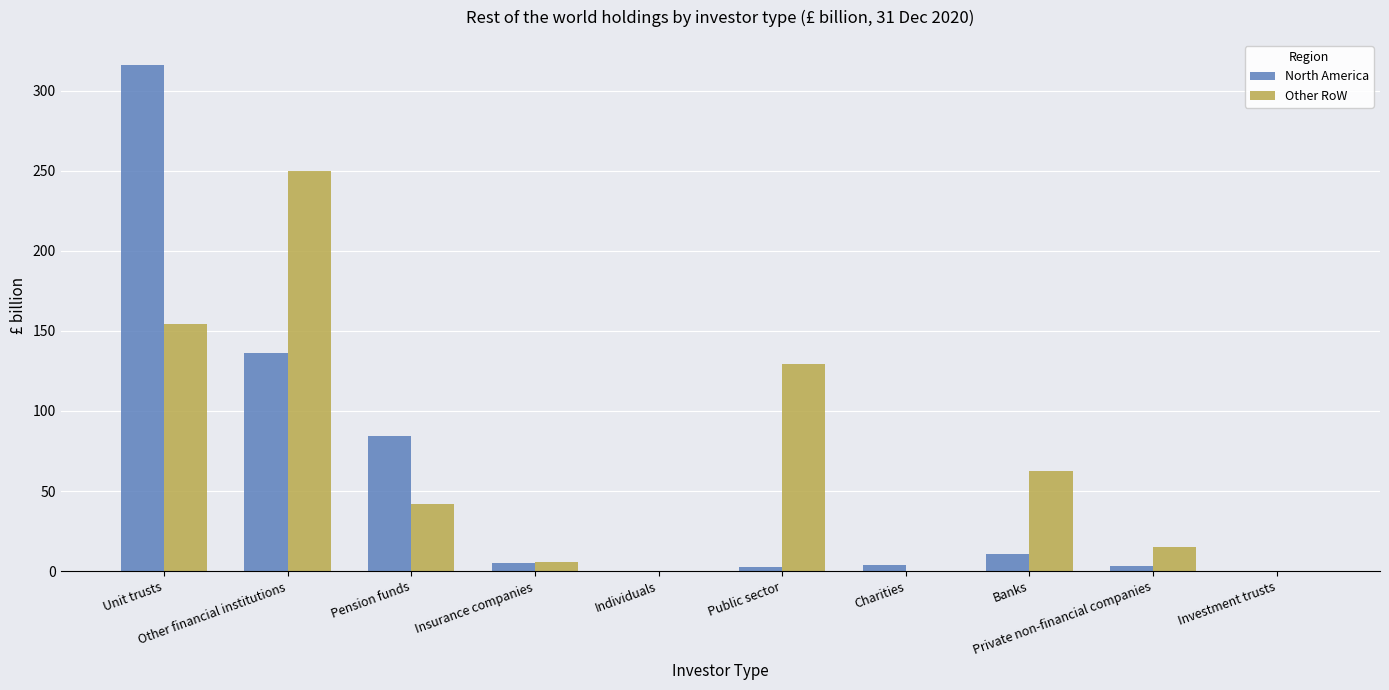

What is the sum of all North America values?

561.5